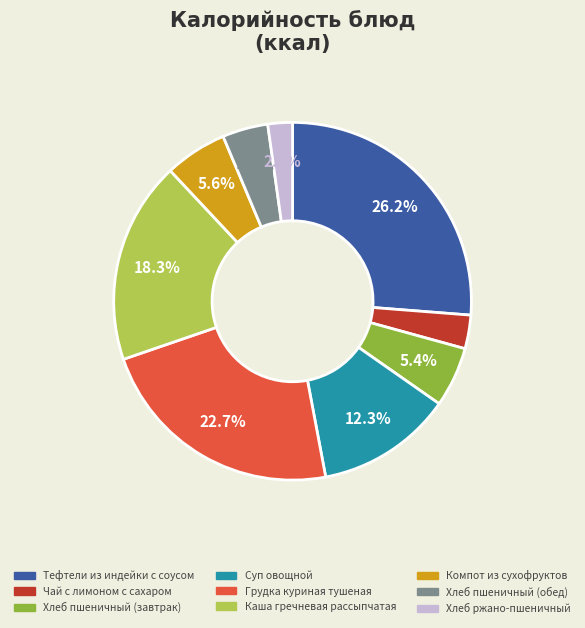

To the nearest percent, what is the average slice percentage?

11%